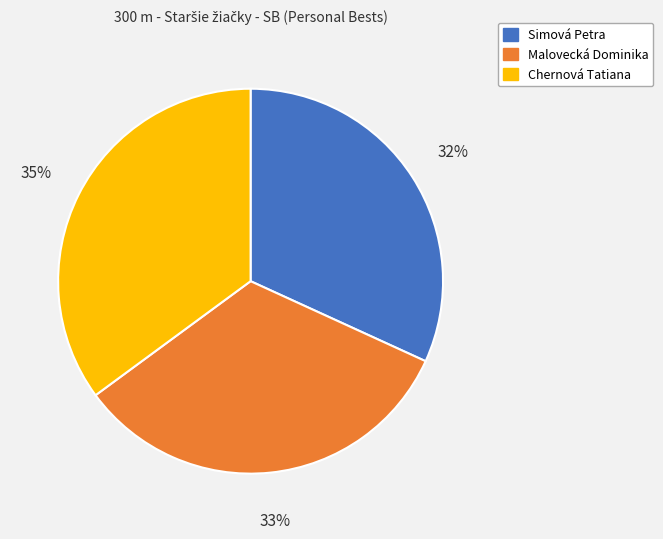

Is Simová Petra the majority of the pie?

No